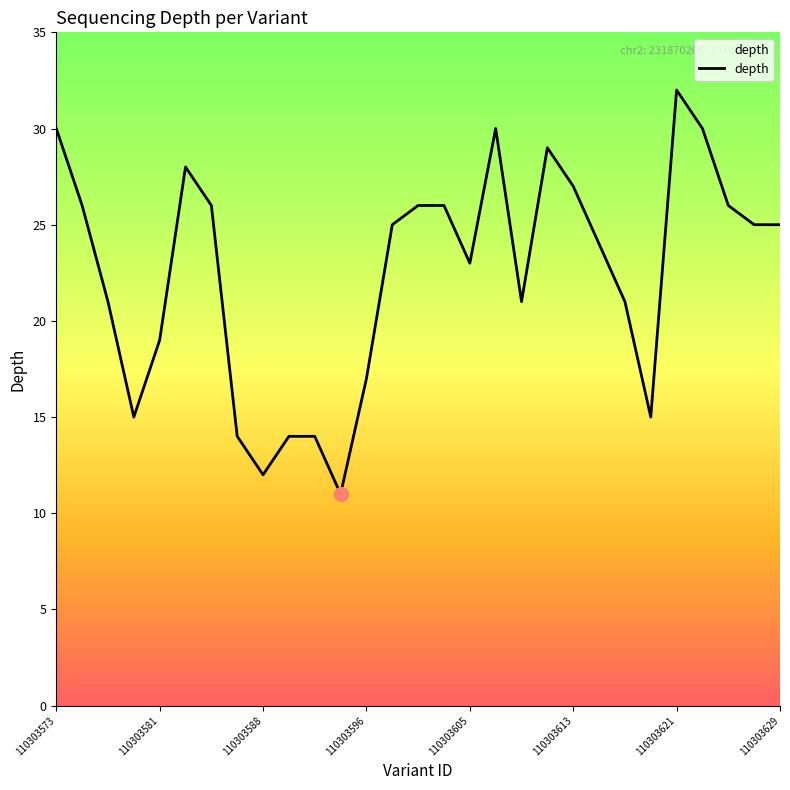

What is the minimum value shown in the chart?

11